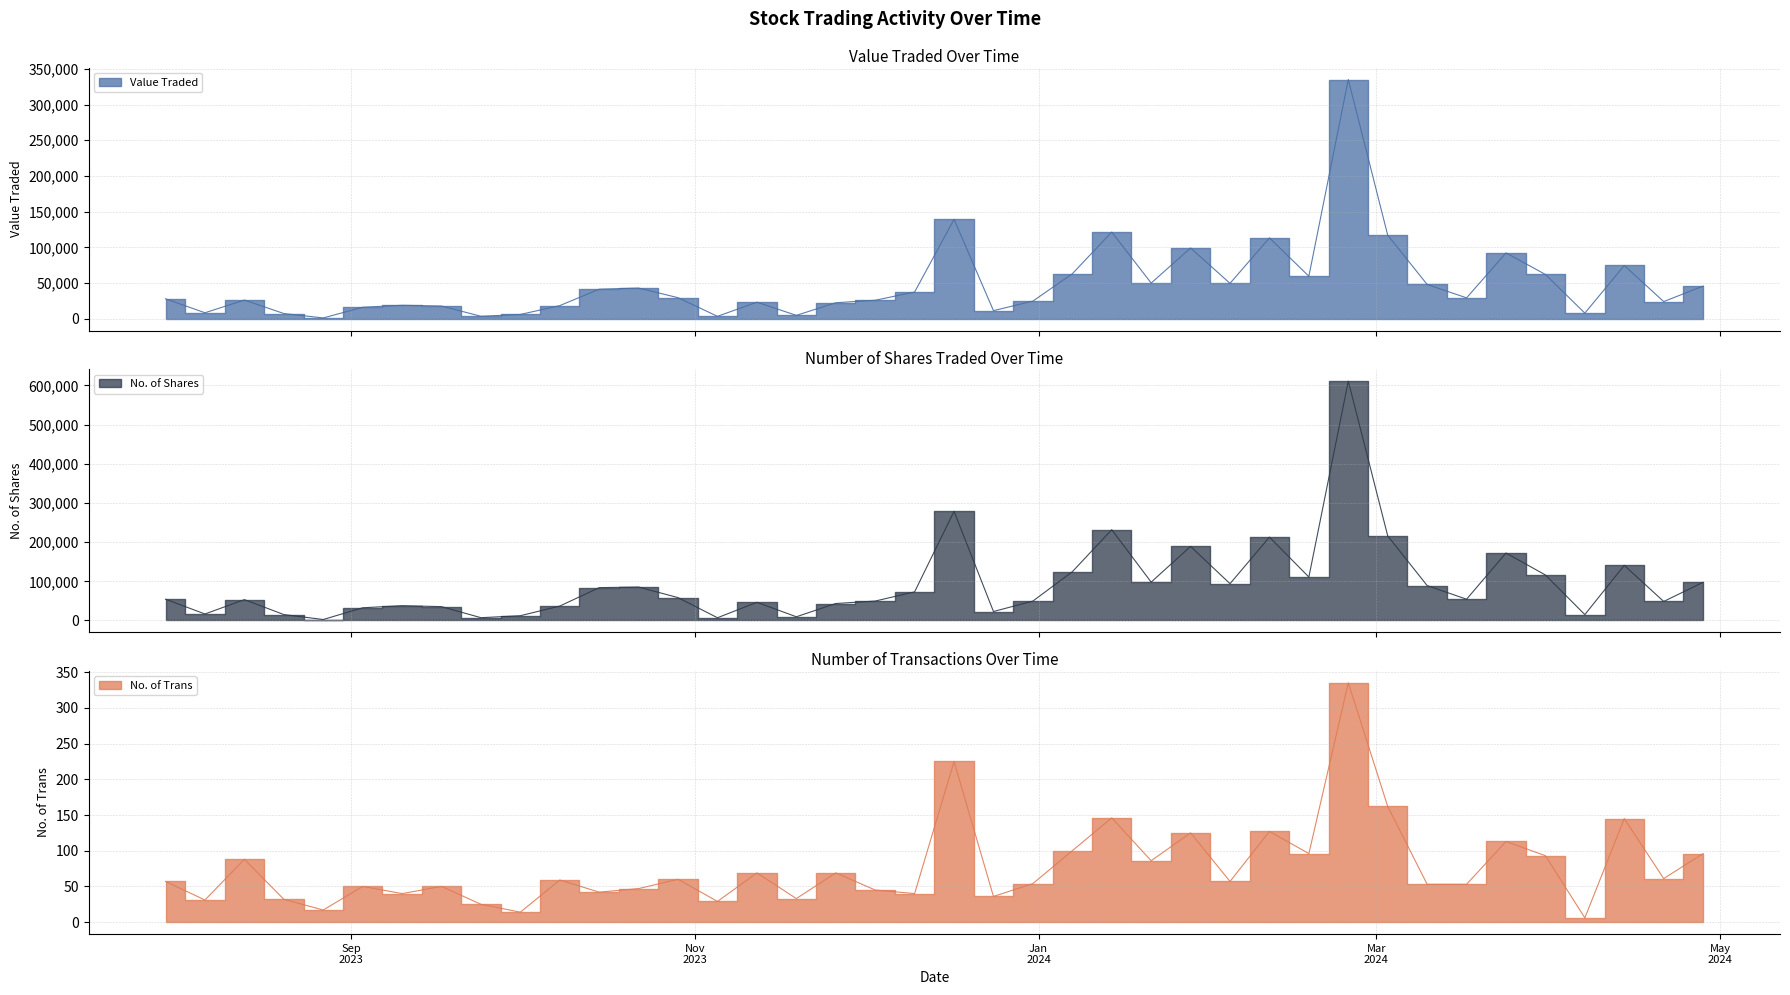

How many data points does each series have?

40